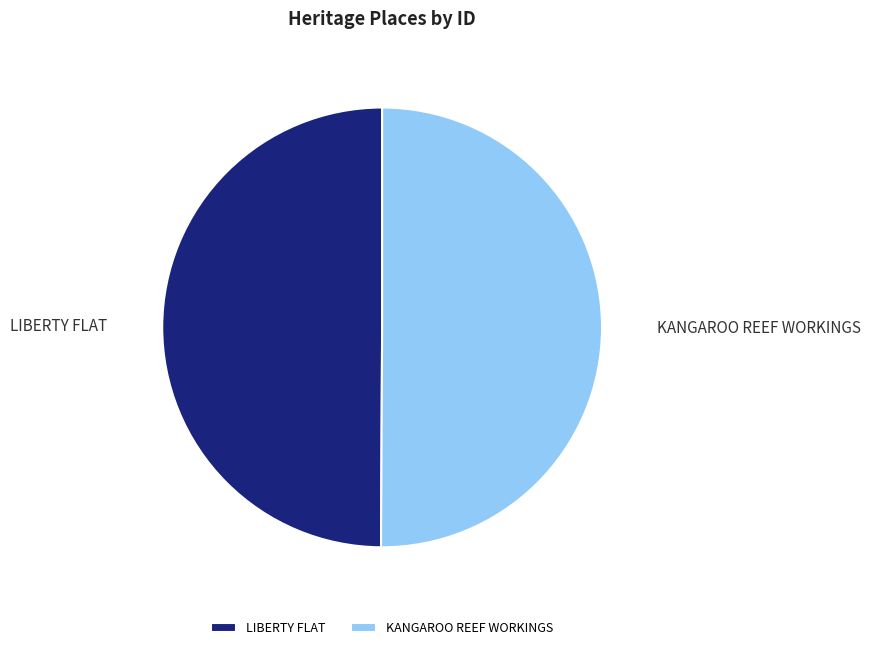

True or false: KANGAROO REEF WORKINGS accounts for 50% of the total.

True